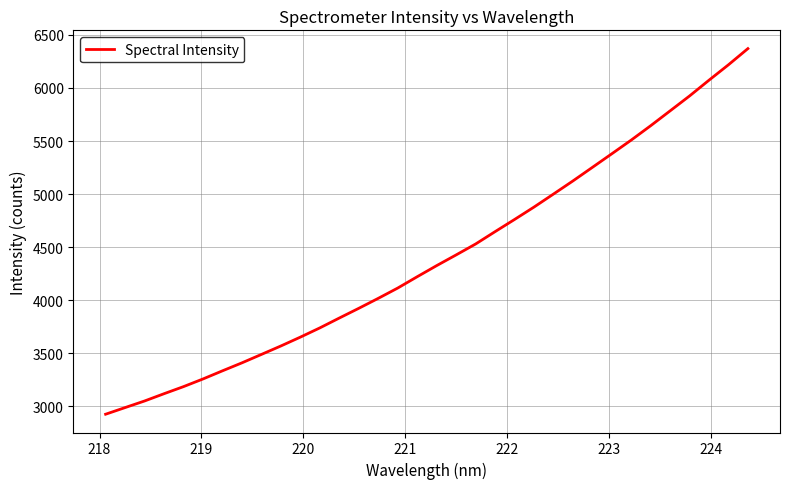

True or false: there are more than 0 points higher than both neighbors.

False